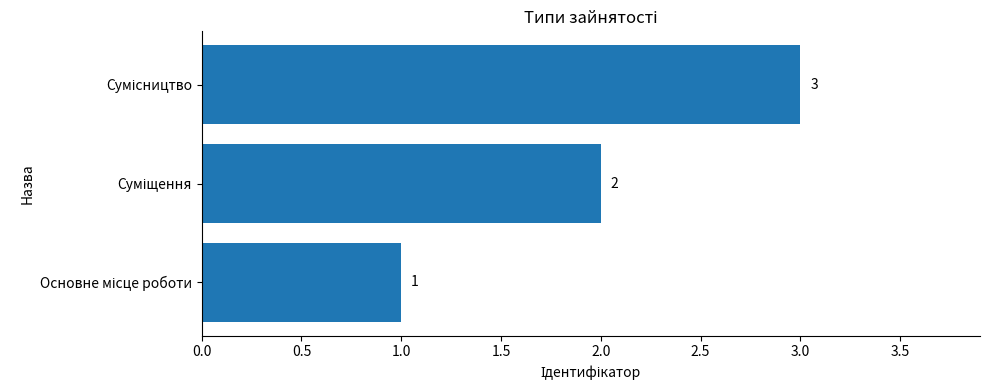

How many data points does each series have?

3